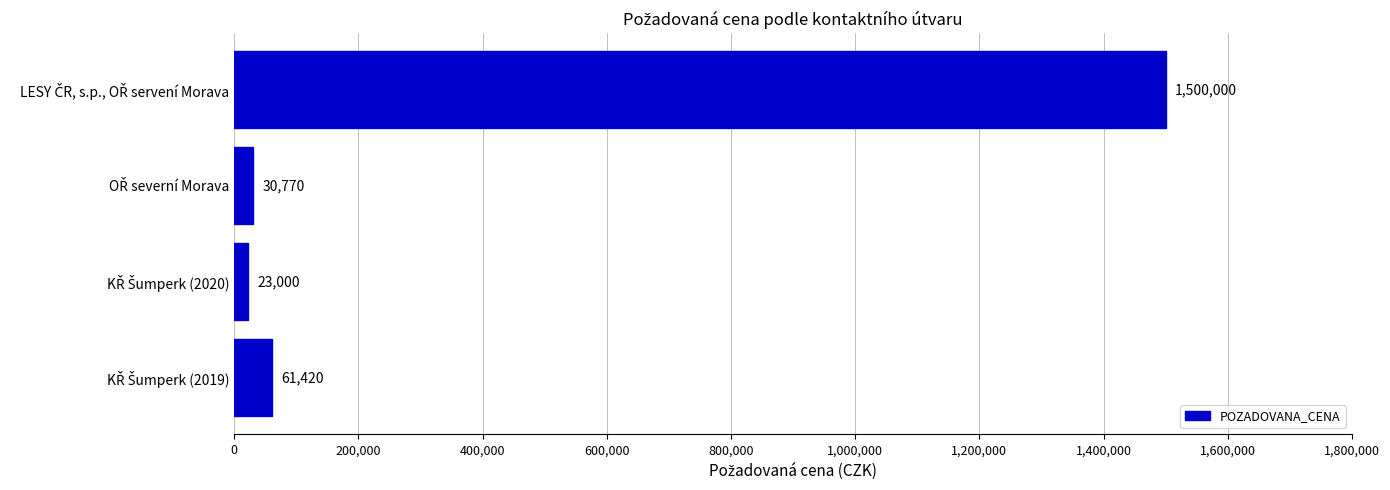

What is the greatest value displayed?

1500000